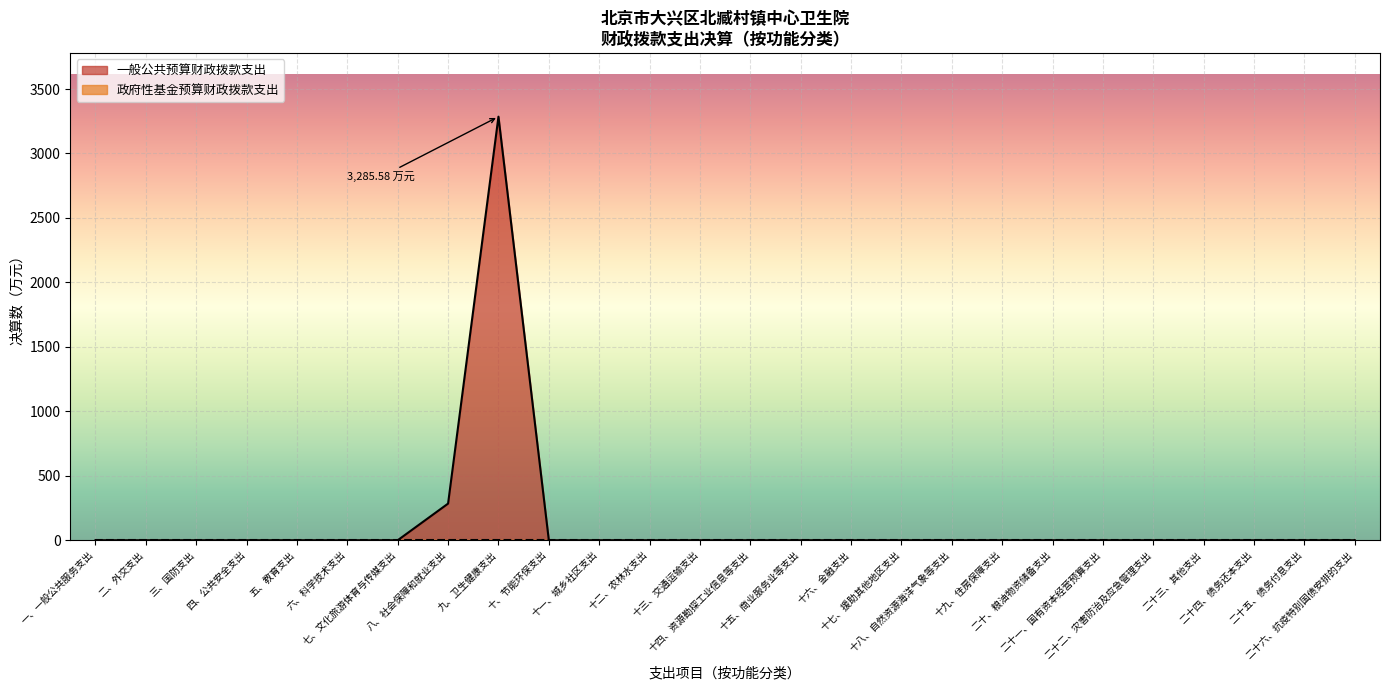

What position from the left is 十八、自然资源海洋气象等支出?

18